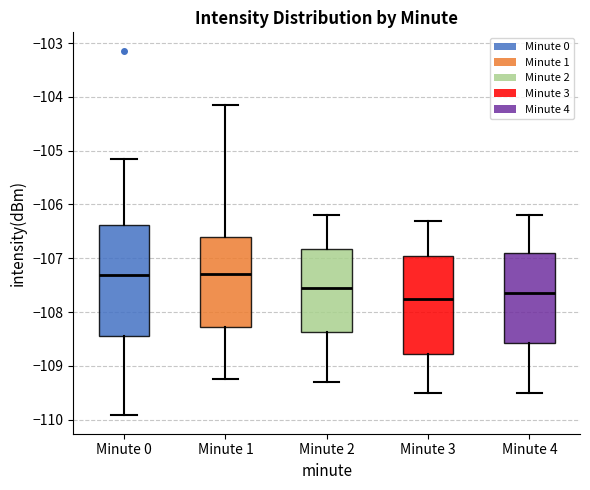

Which box is the tallest, from its lower edge to its upper edge?

Minute 0